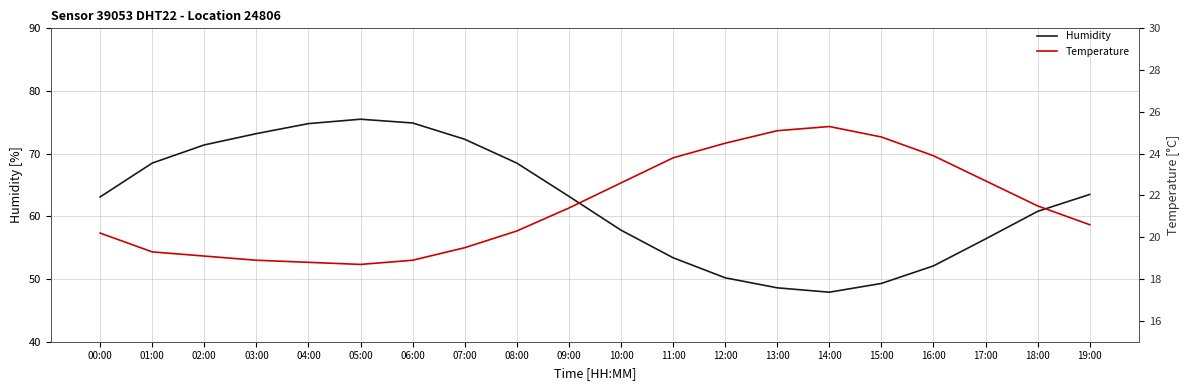

Which category has the highest value in the Temperature series?

14:00